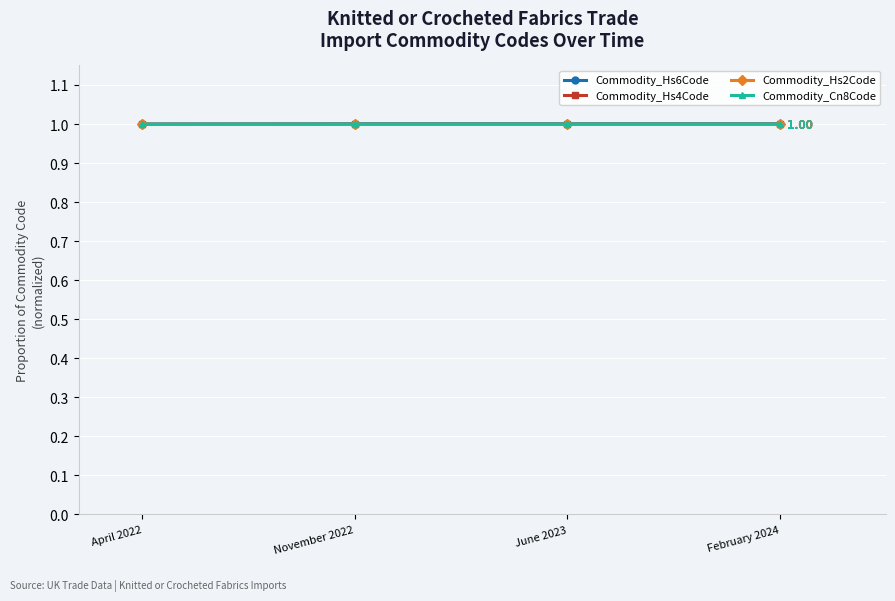

How many lines are shown in the chart?

4